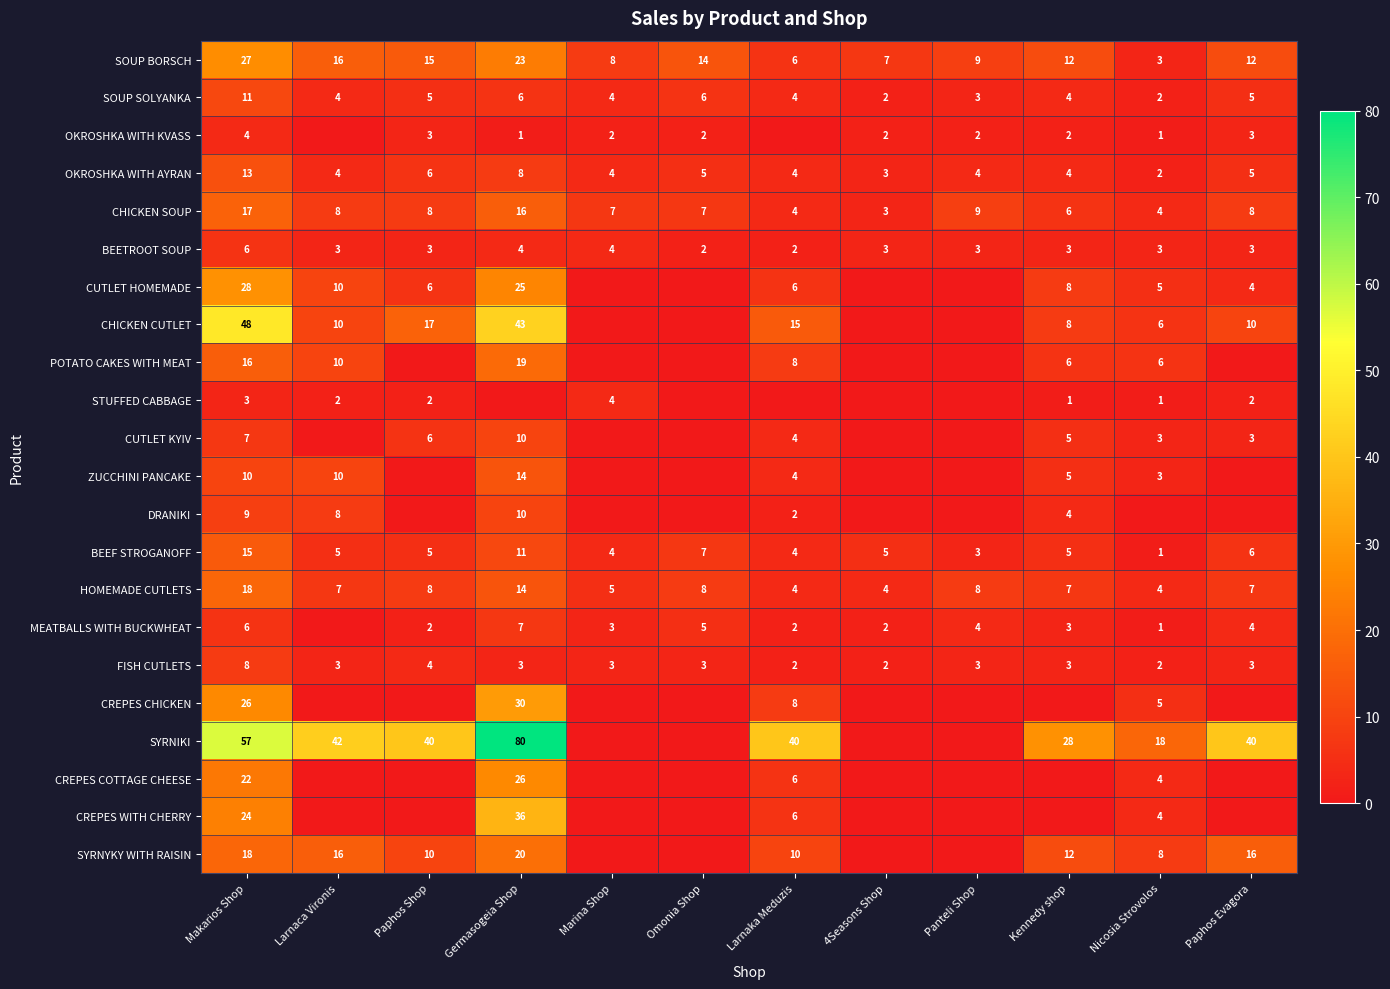

Is the value of FISH CUTLETS at Larnaca Vironis greater than the value of HOMEMADE CUTLETS at Panteli Shop?

No